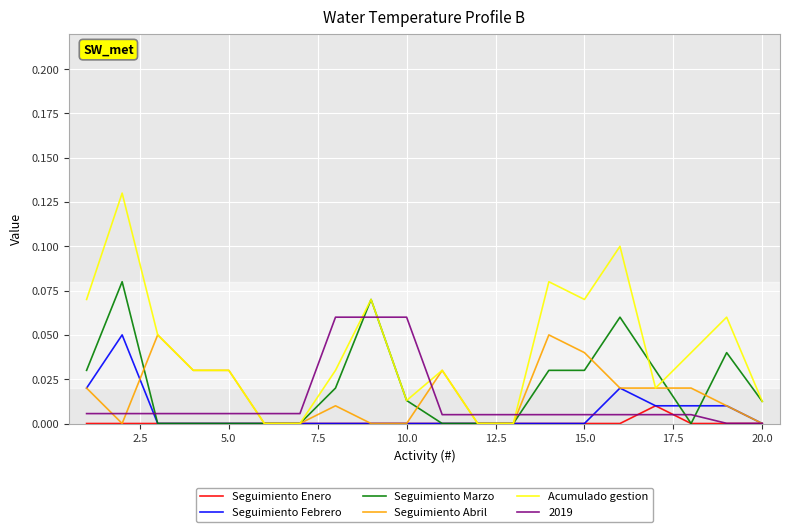

Which series has the widest spread of values?

Acumulado gestion